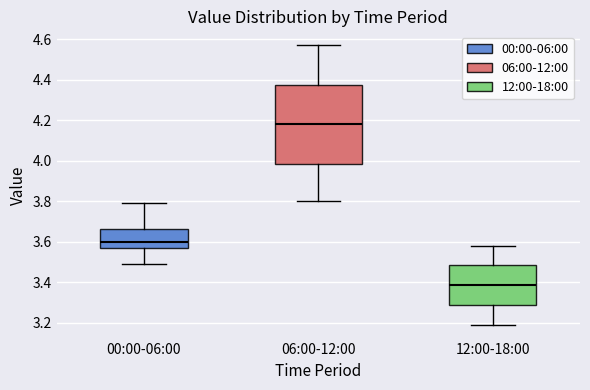

Which box has the lowest median line?

12:00-18:00